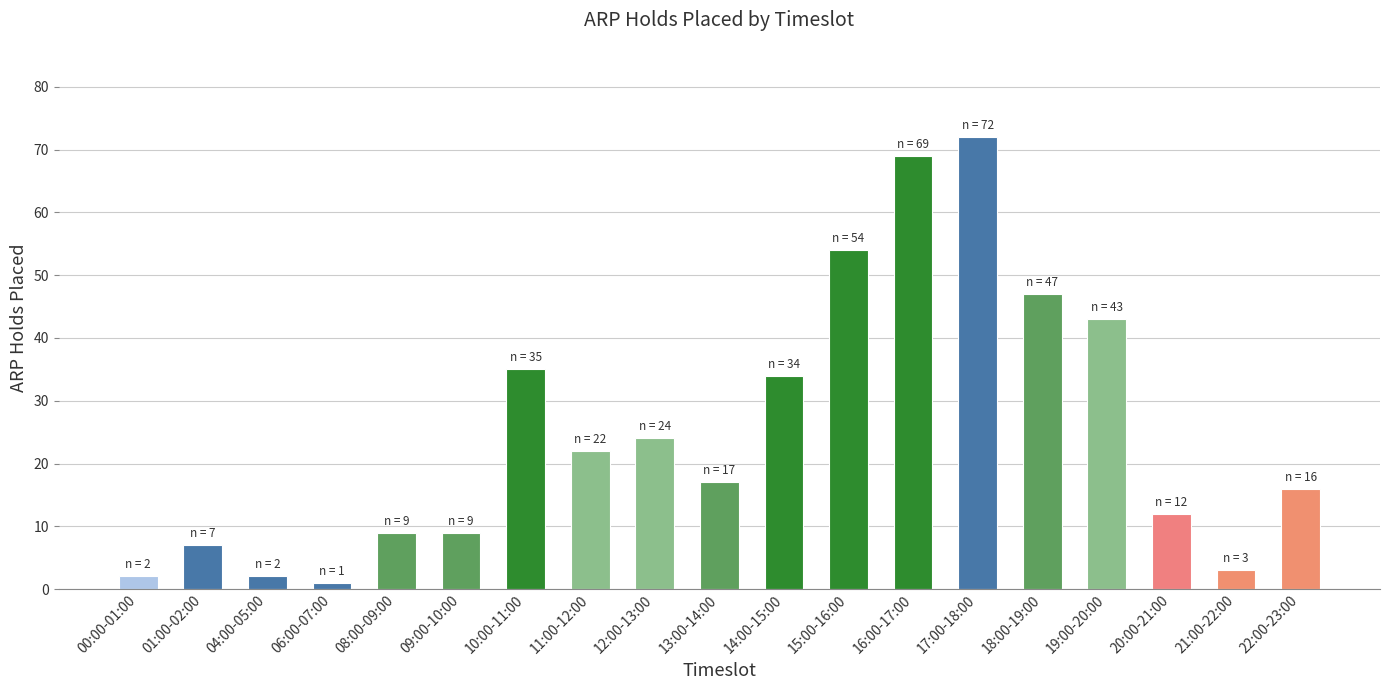

What is the ratio of the value at 21:00-22:00 to the value at 22:00-23:00?

0.2